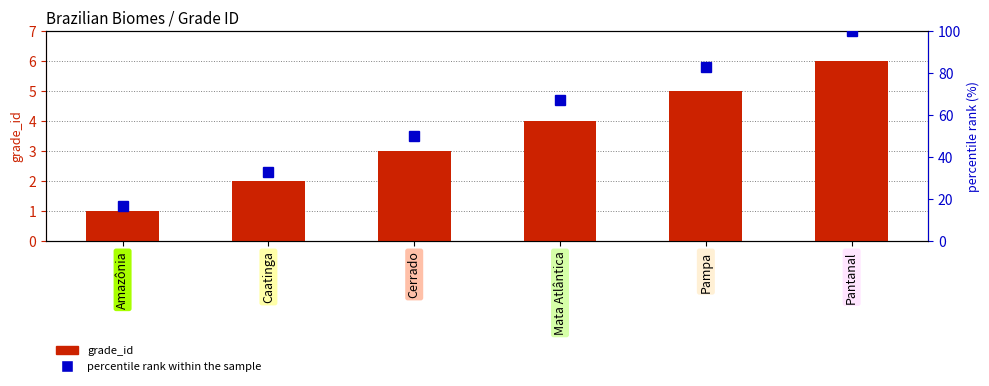

What is the label of the 5th bar from the right?

Caatinga